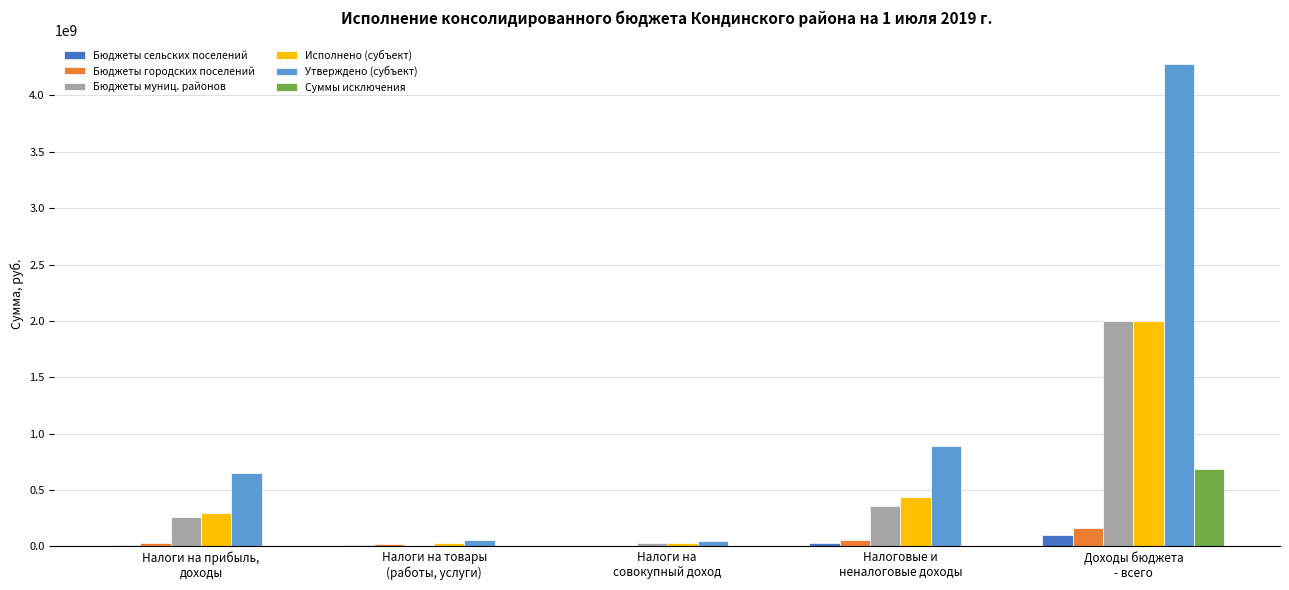

Is it true that Суммы исключения equals 0.0 at Налоговые и
неналоговые доходы?

True